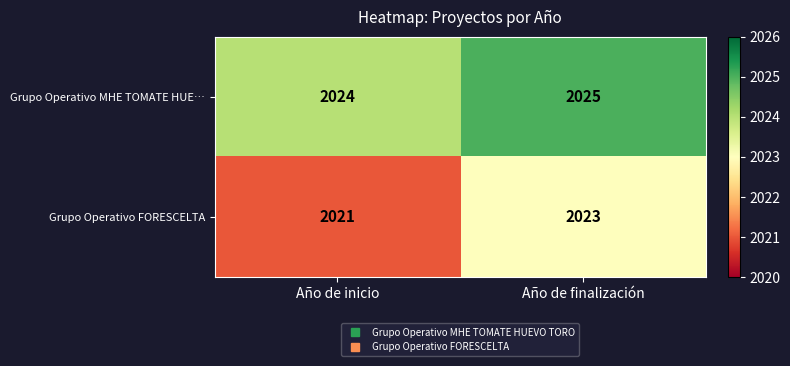

What is the sum of all Grupo Operativo MHE TOMATE HUE… values?

4049